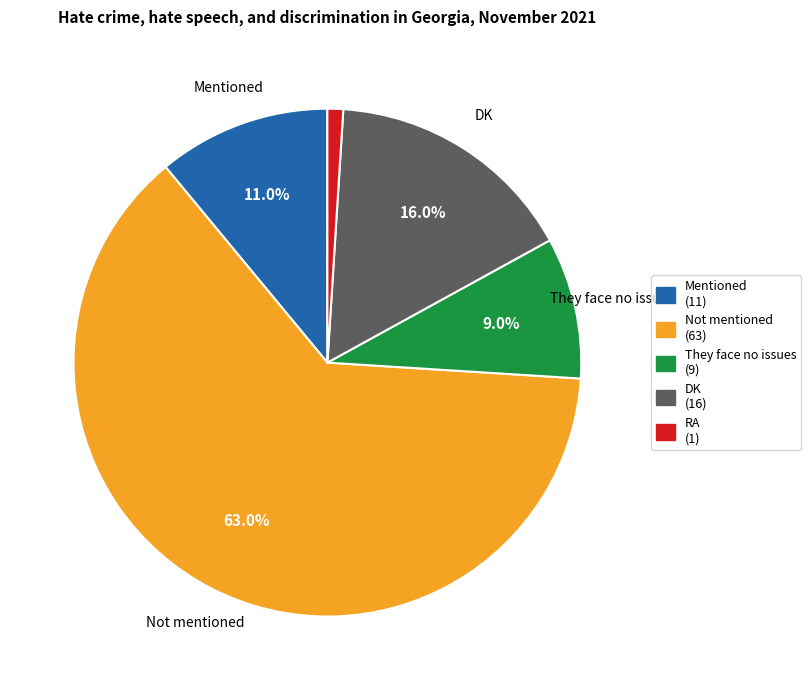

Is there a majority slice in this chart?

Yes